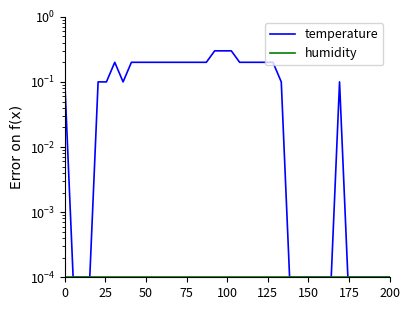

What is the label of the 6th point from the left?

125